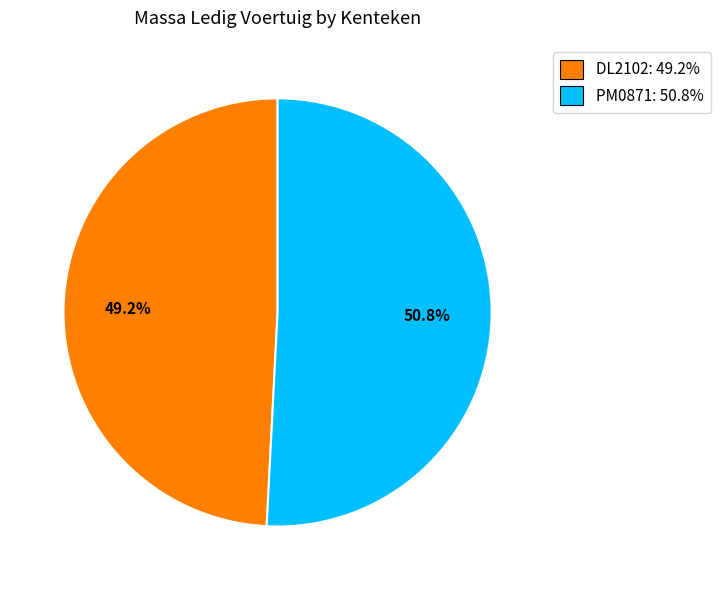

Which has a higher value, DL2102: 49.2% or PM0871: 50.8%?

PM0871: 50.8%